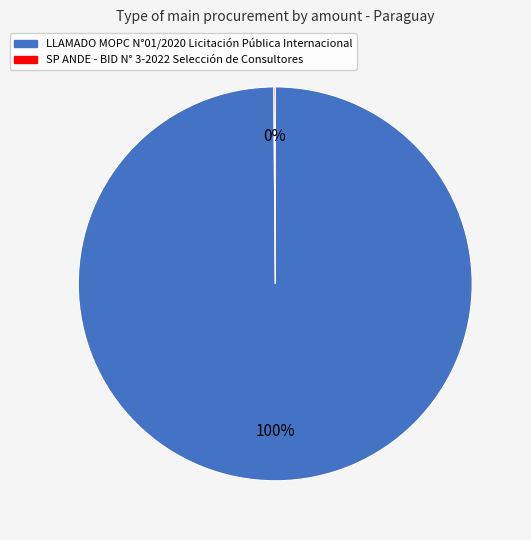

To the nearest percent, what portion does LLAMADO MOPC N°01/2020 Licitación Pública Internacional represent?

100%